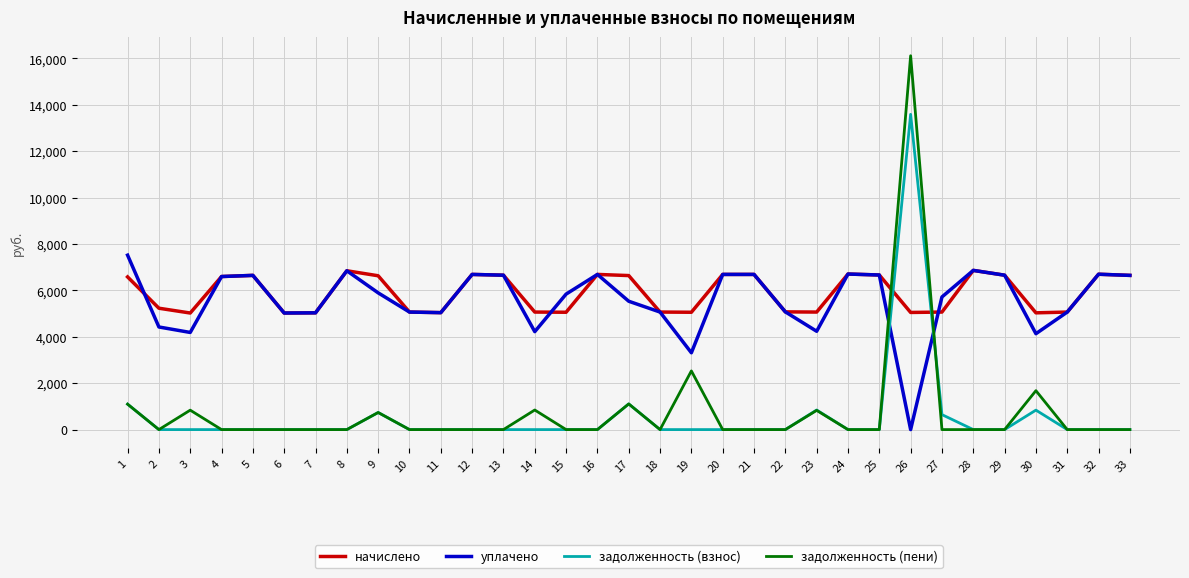

Which category has the highest value in the задолженность (взнос) series?

26